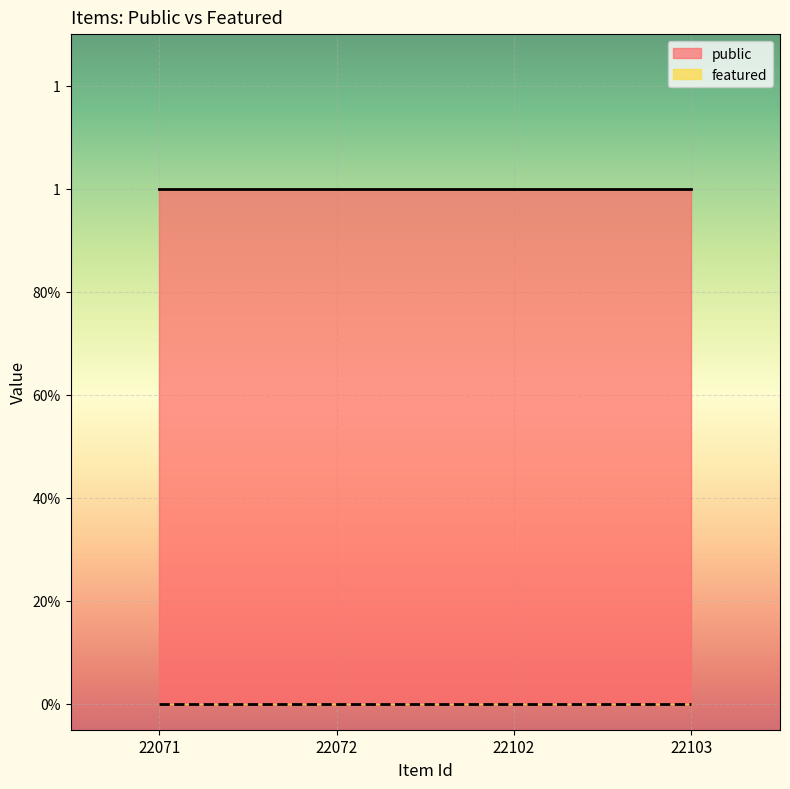

List the series in order of their overall mean, highest first.

public, featured